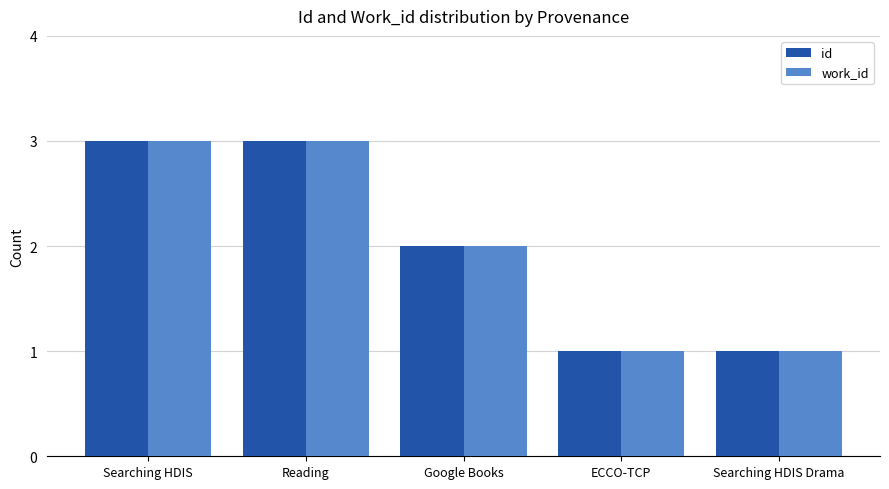

Read the id value at Searching HDIS Drama.

1